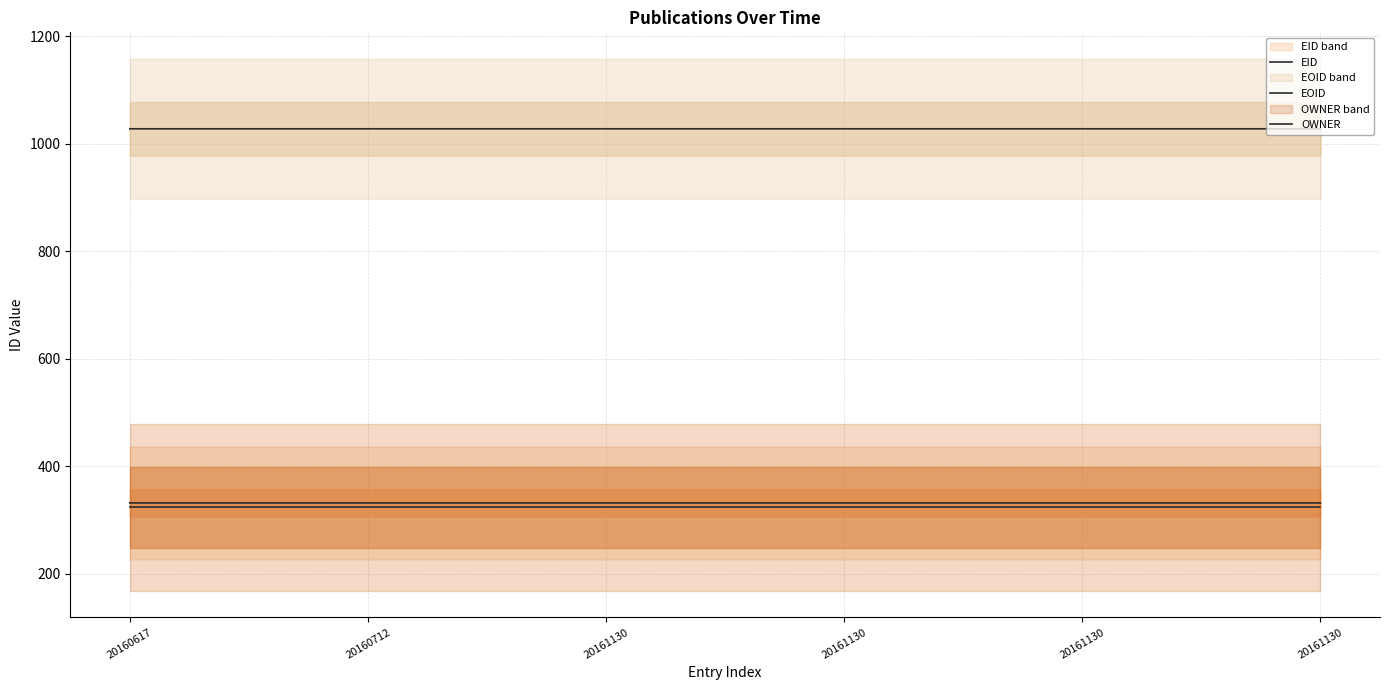

What is the difference between the highest and lowest values at 20161130?

704.7